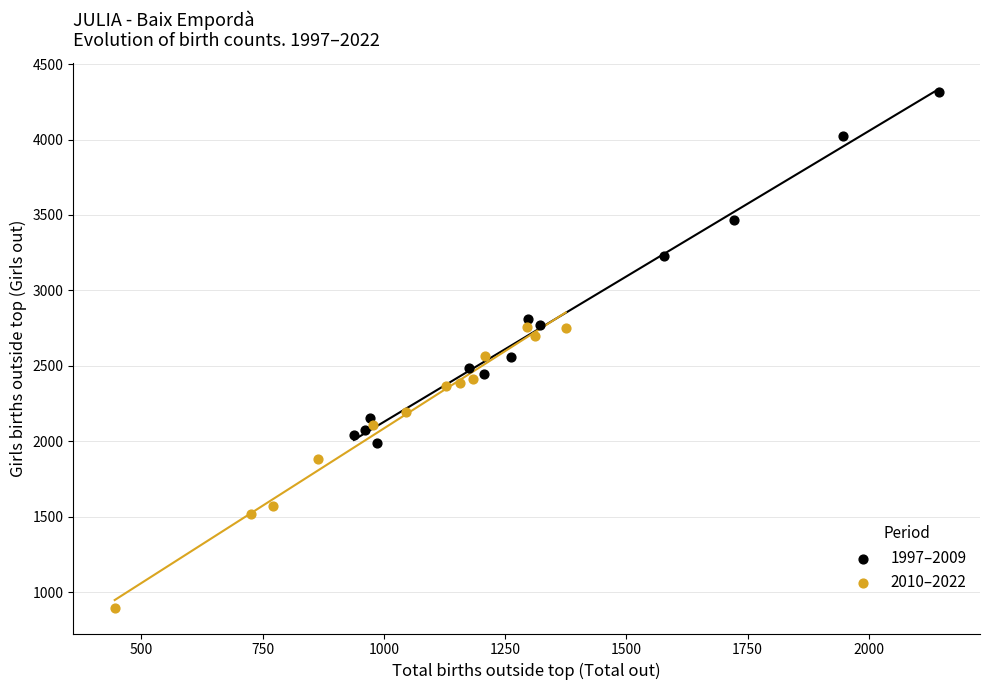

Which series has the largest Y range (max minus min)?

1997–2009